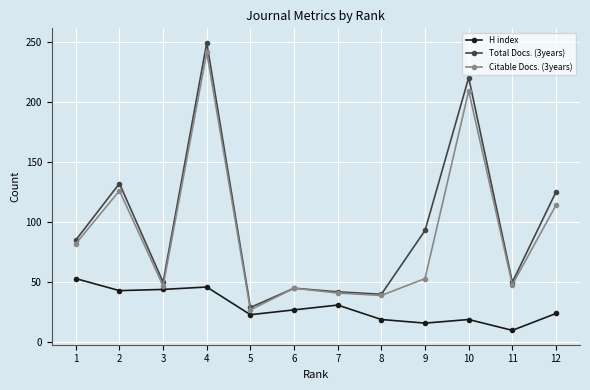

What is the difference between the highest and lowest values at 1?

32